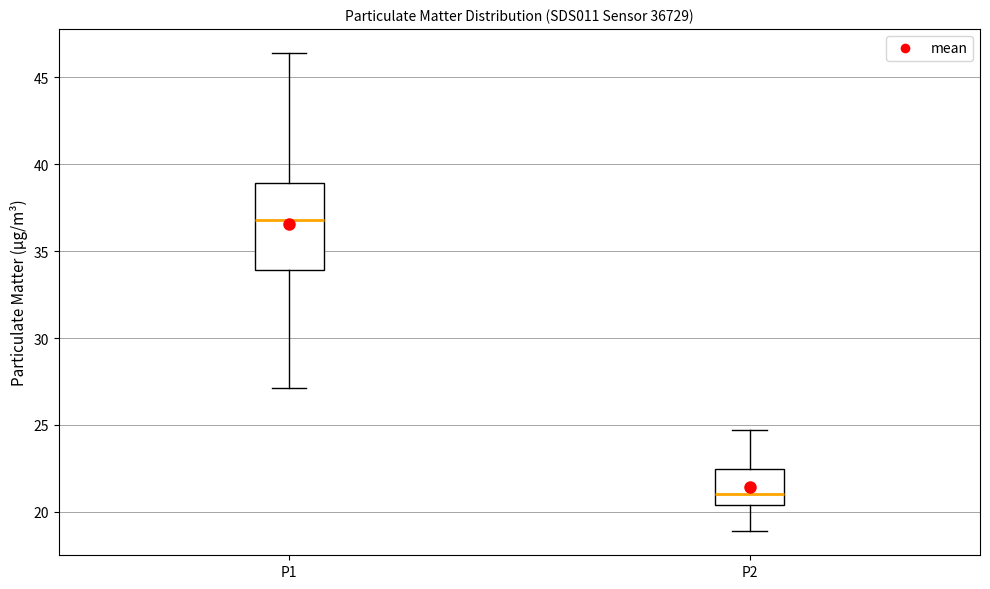

Where does the median line of the box for P2 sit on the y-axis? The values are not printed on the chart, so give them approximately, as read against the axis.

21.0